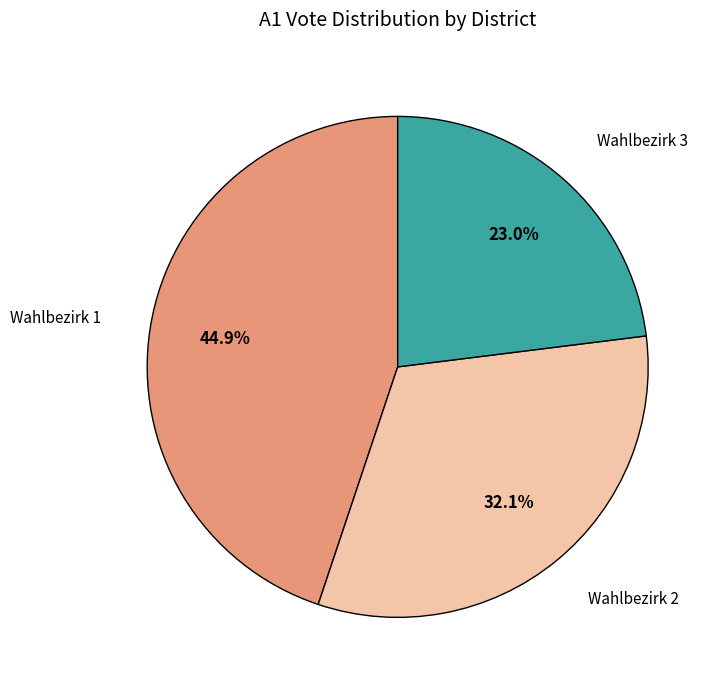

Does any single category account for the majority?

No